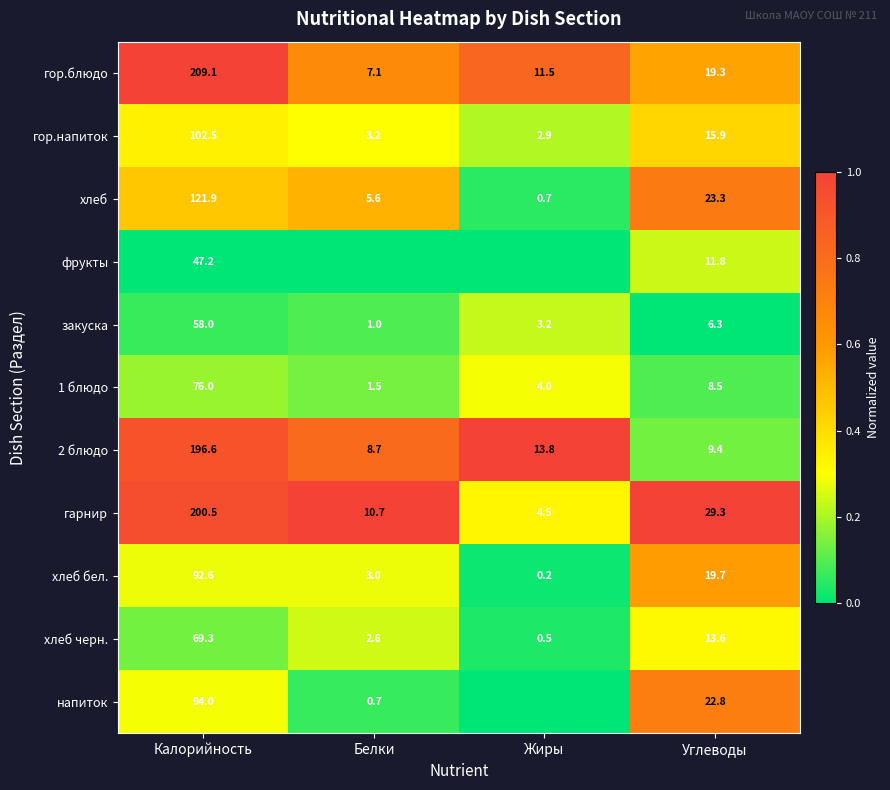

How many data points does each series have?

4